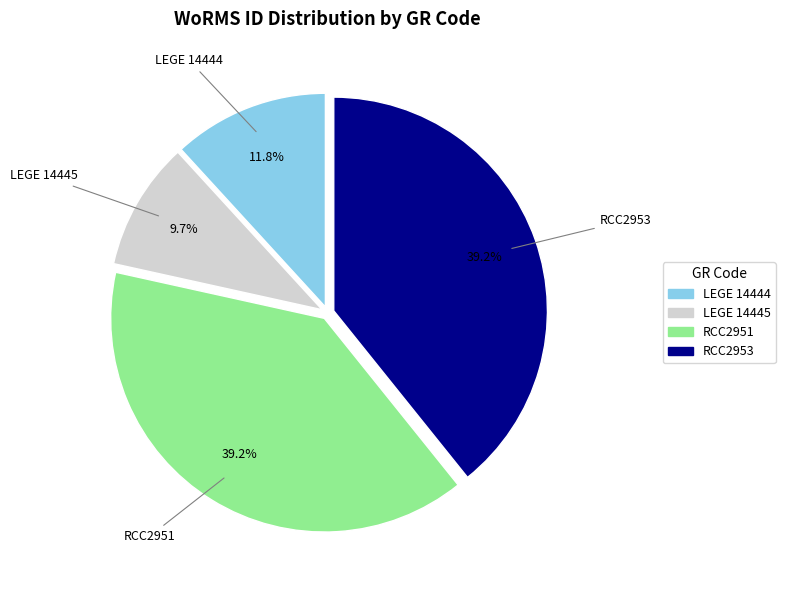

To the nearest percent, what percentage of the pie is LEGE 14444?

12%